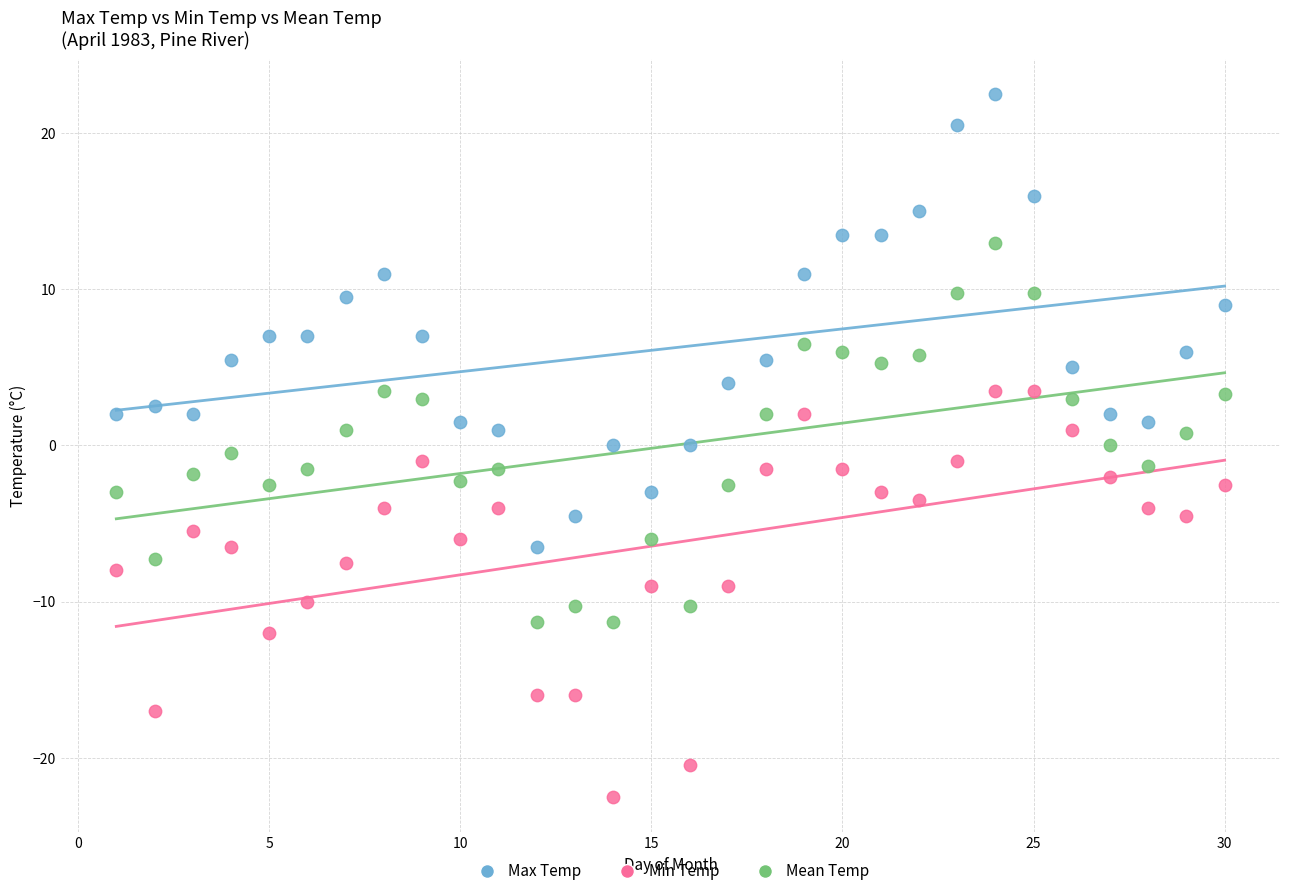

Which series has the largest Y range (max minus min)?

Max Temp